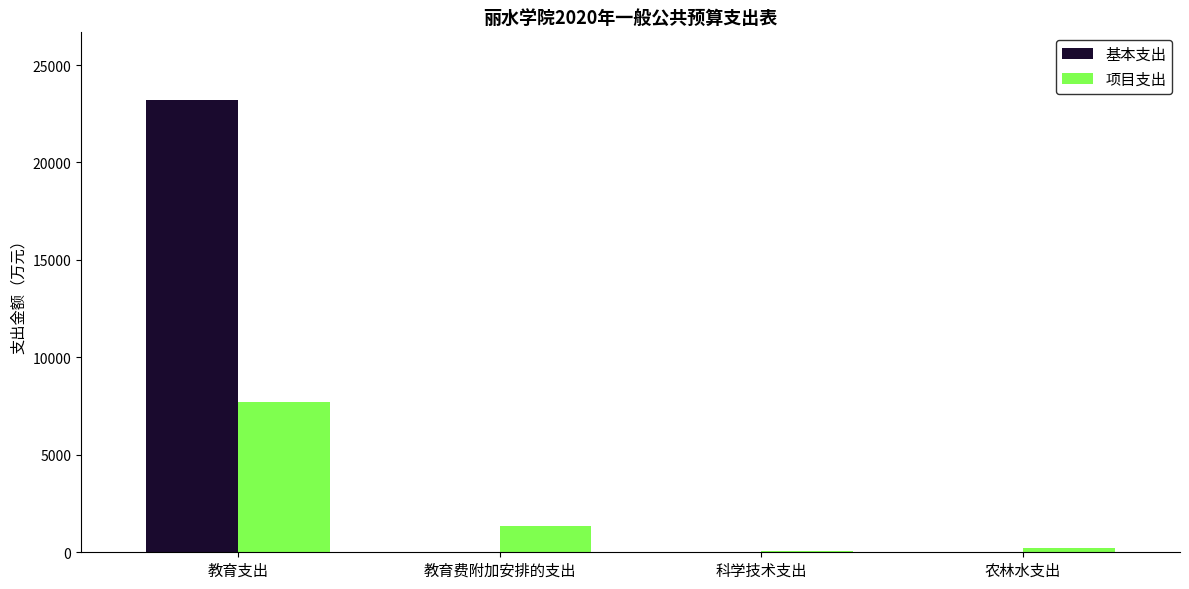

Which series changed the most between 教育支出 and 教育费附加安排的支出?

基本支出